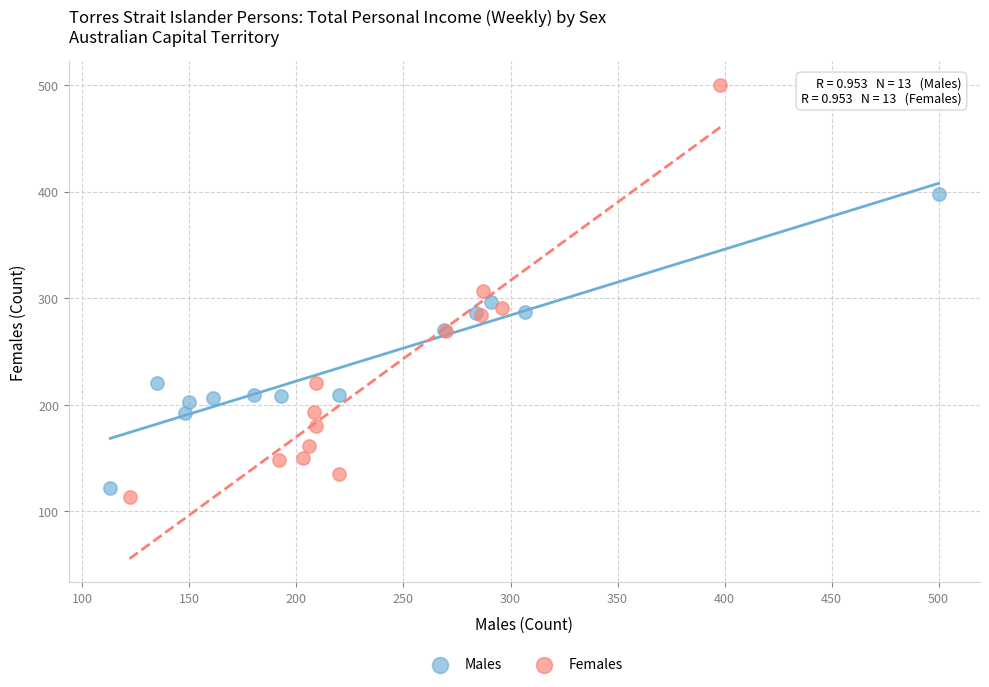

Which series has the widest spread of Y values?

Females